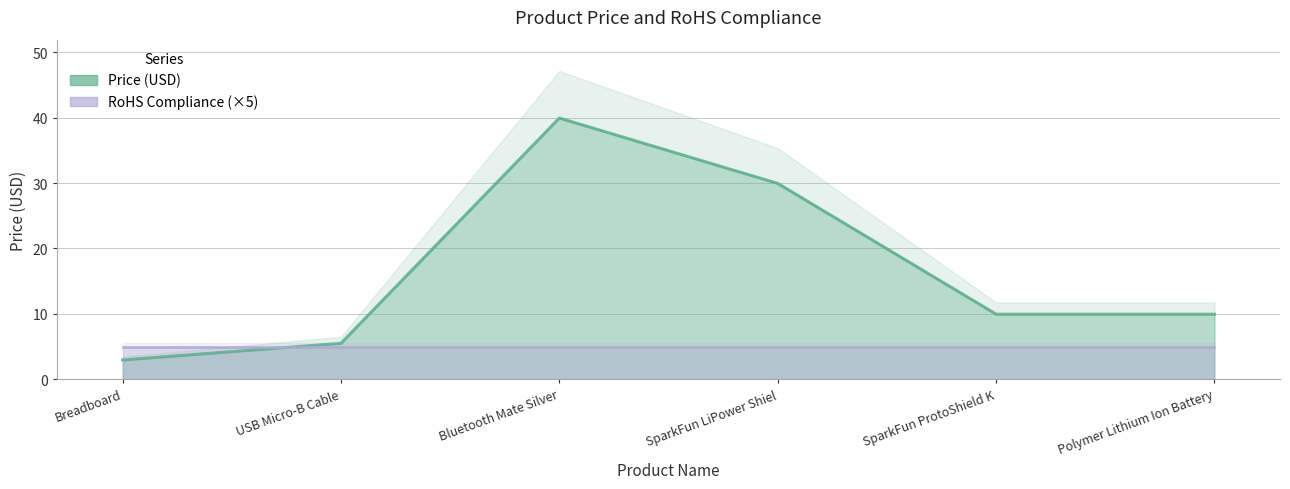

What is the sum of the values at SparkFun LiPower Shiel and SparkFun ProtoShield K?

39.9